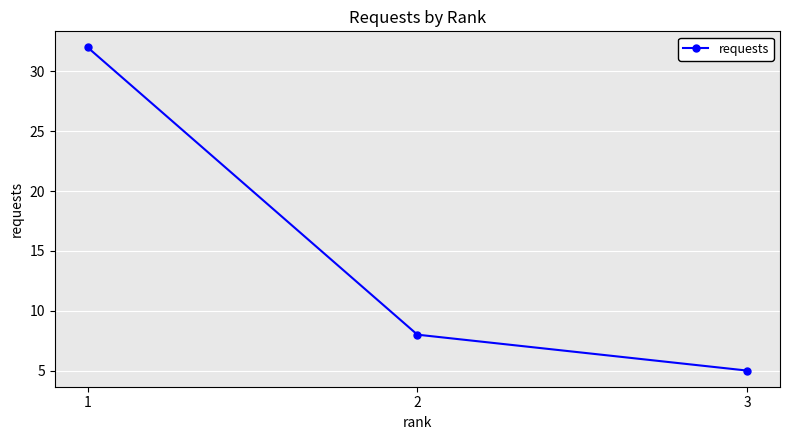

What is the ratio of the value at 3 to the value at 2?

0.6